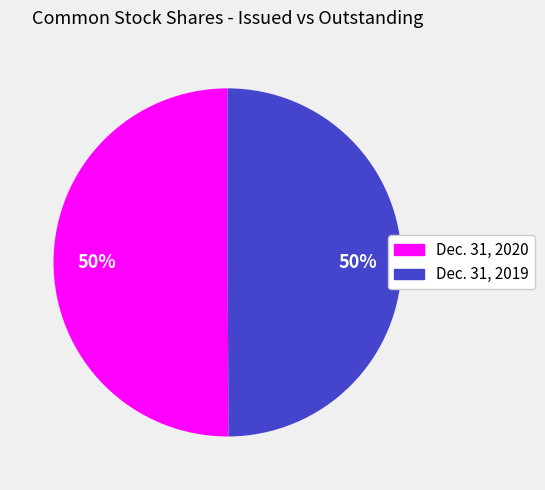

Approximately how many times larger is the value at Dec. 31, 2019 compared to Dec. 31, 2020?

1.0